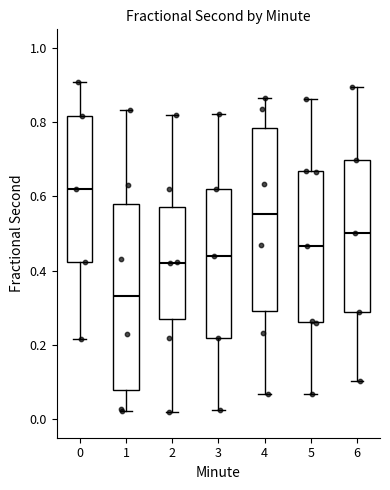

Where is the lower edge of the box at x = 0 on the y-axis? The values are not printed on the chart, so give them approximately, as read against the axis.

0.42